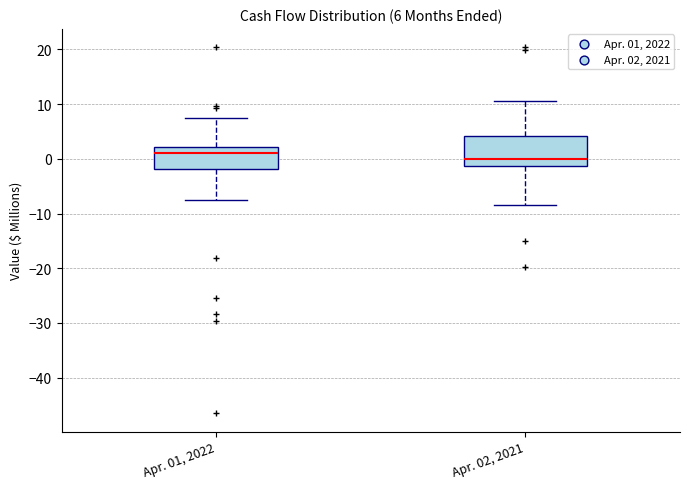

Which box has the lowest median line?

Apr. 02, 2021